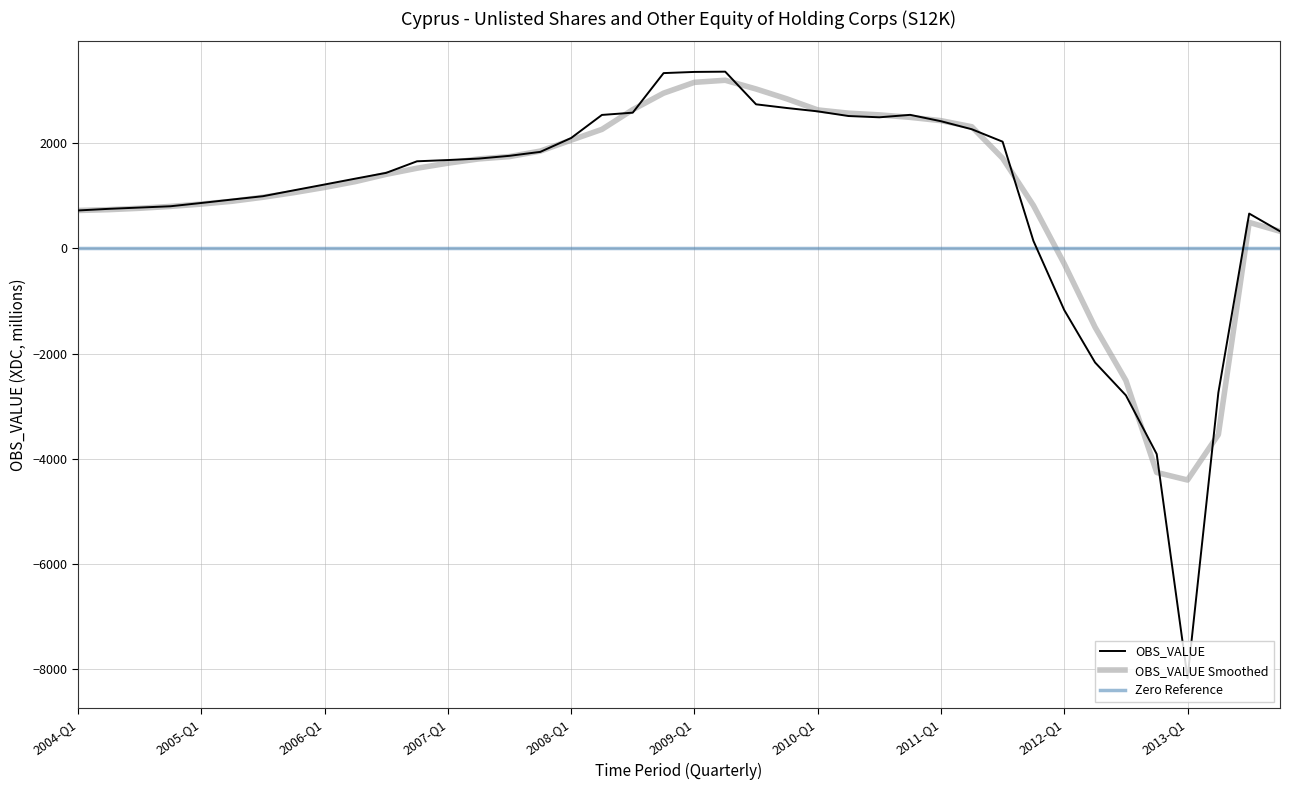

Which series has the widest spread of values?

OBS_VALUE